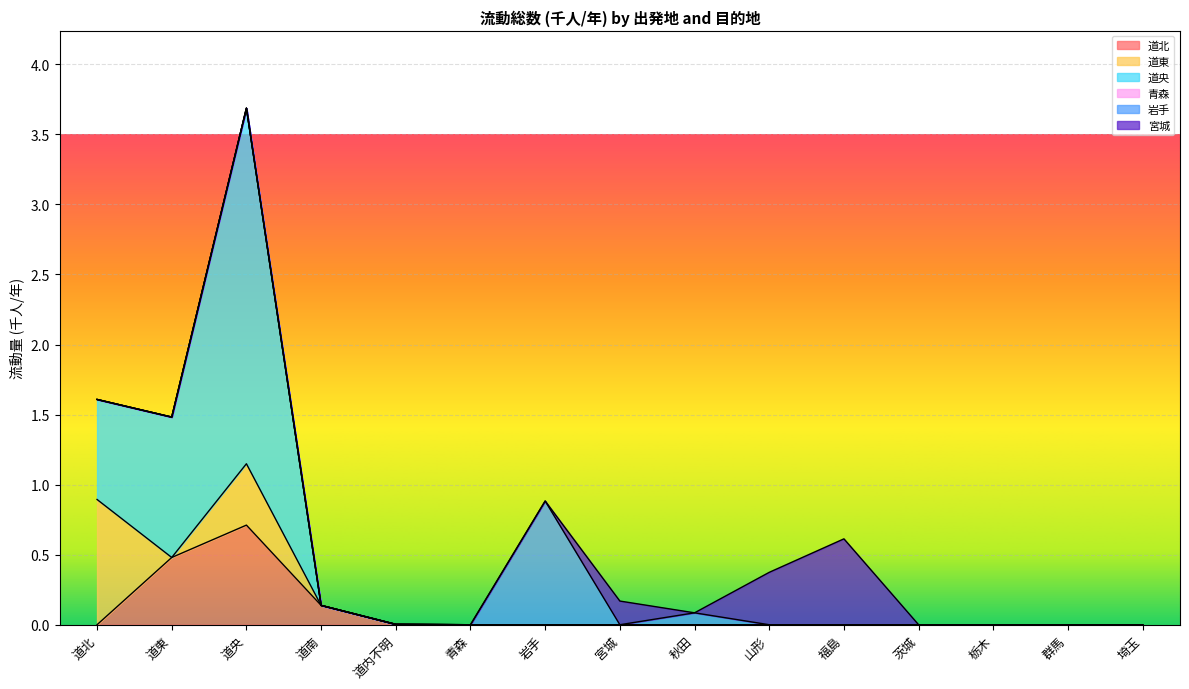

Which series has the largest range (max minus min)?

道央